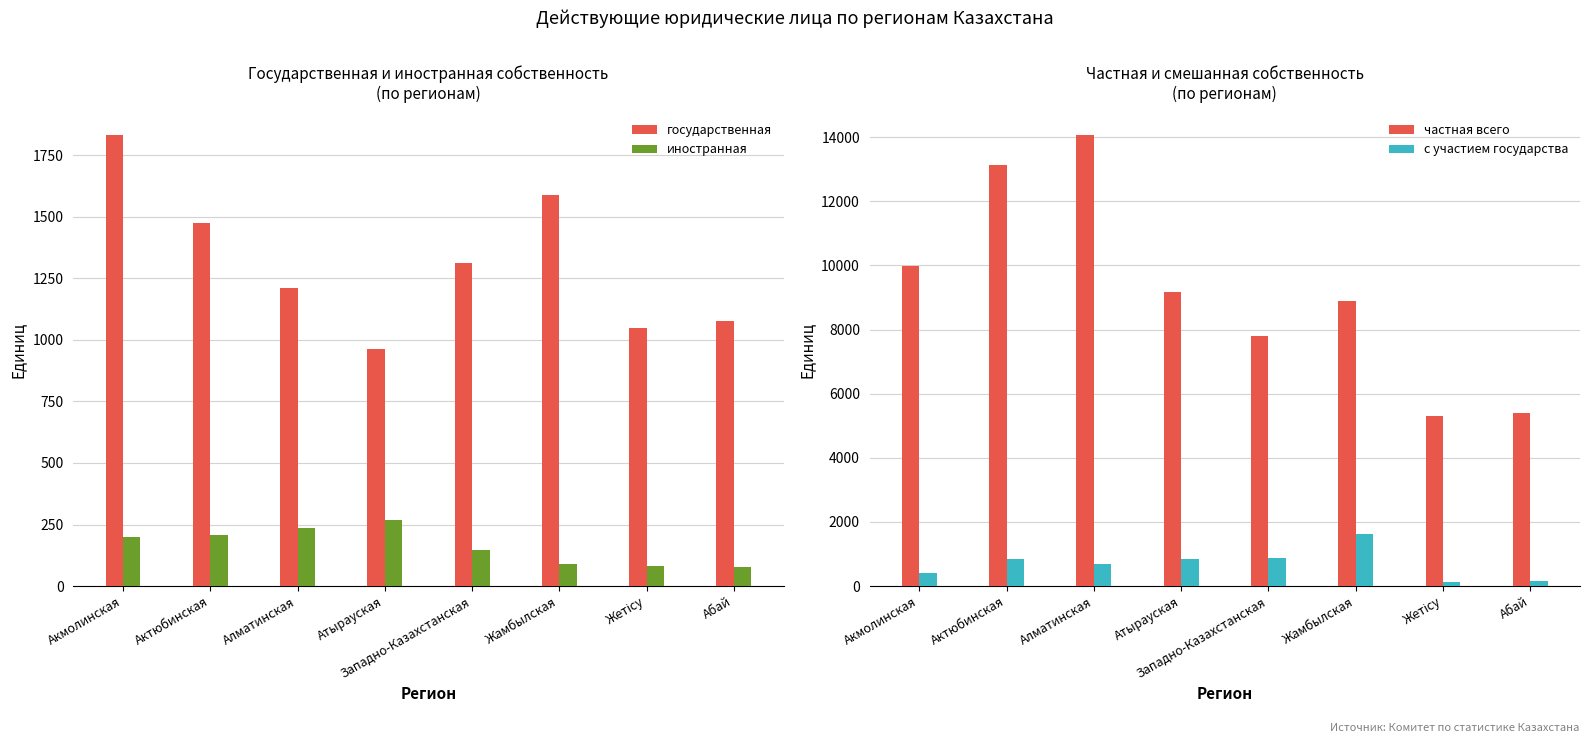

At how many categories does at least one series exceed 3279?

8